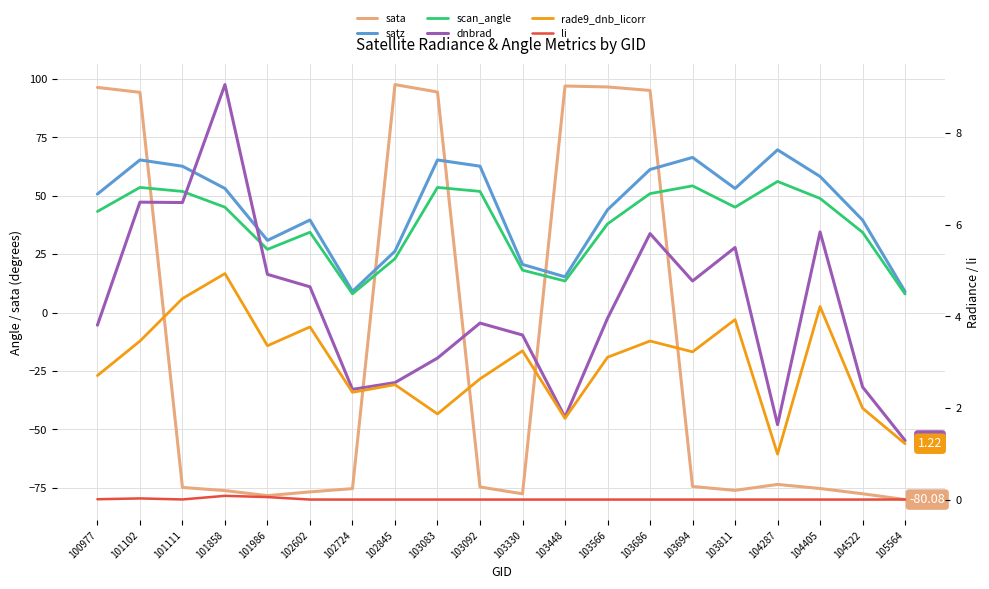

Which series has the widest spread of values?

sata